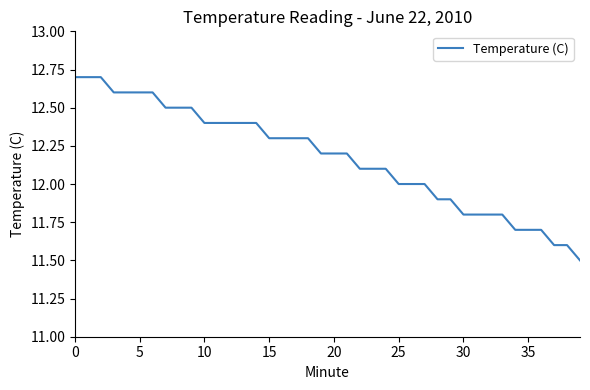

What is the maximum value shown in the chart?

12.7